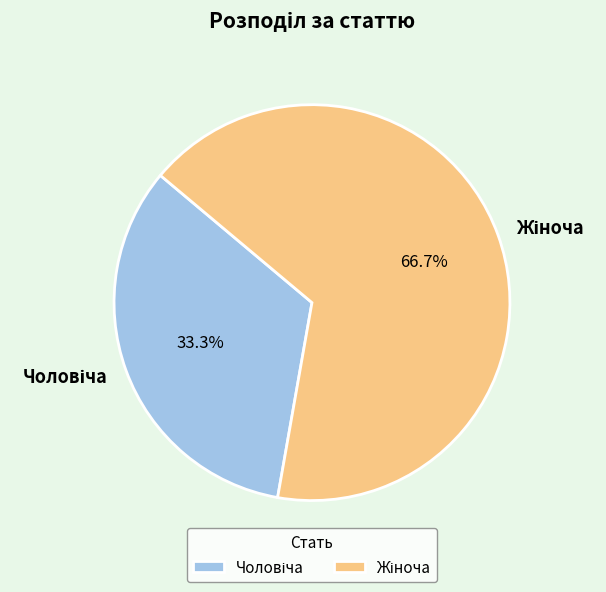

Does any single category account for the majority?

Yes